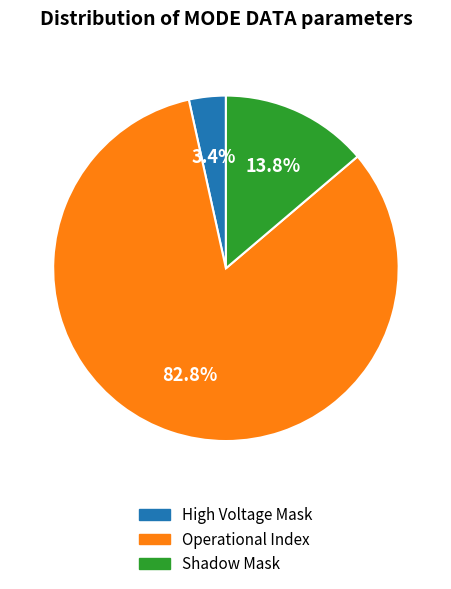

Does any single category account for the majority?

Yes